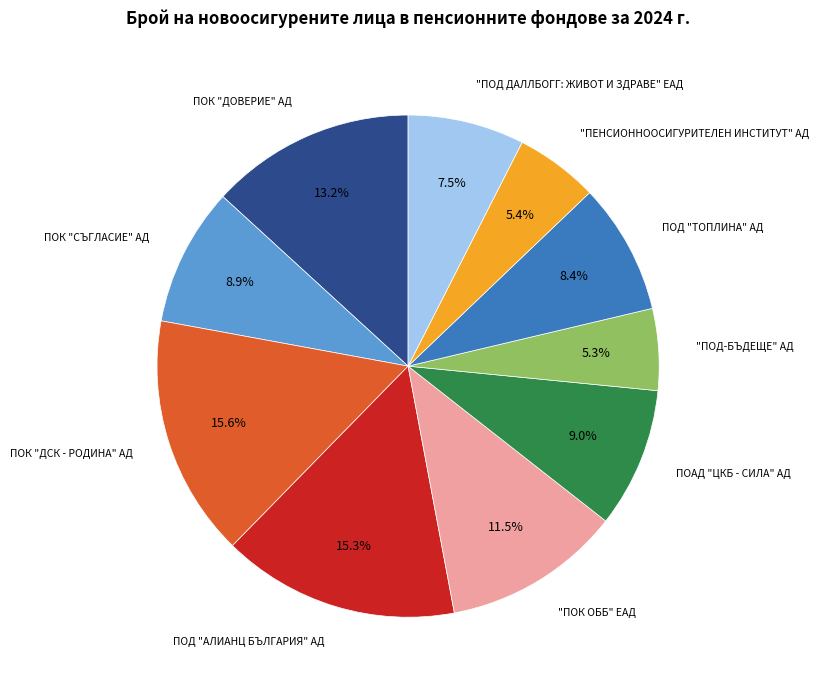

Does any single category account for the majority?

No